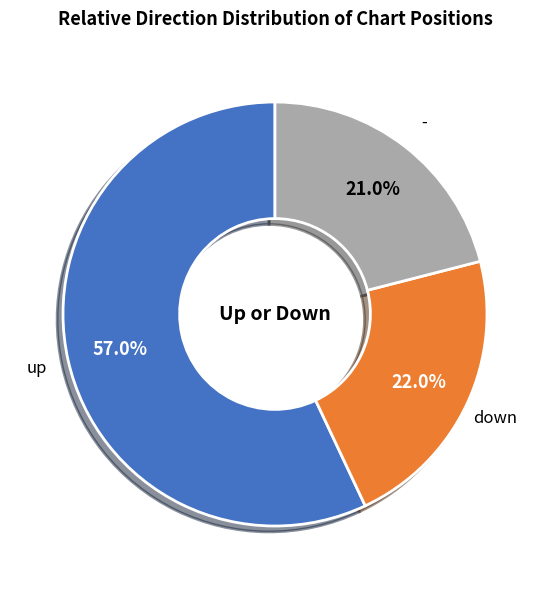

Which category has the smallest portion of the pie?

-